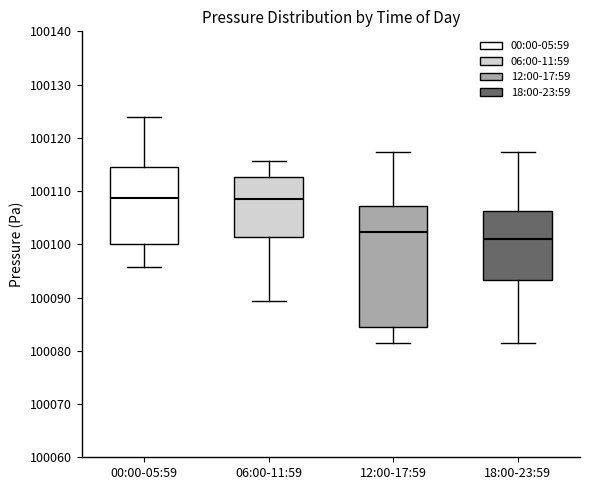

Reading left to right, transcribe this box plot: for each box, give where its median line is, the range the box spans, and where its two whiskers end, as read against the y-axis. The values are not printed on the chart, so give them approximately, as read against the axis.

00:00-05:59: median 100109, box 100100 to 100115, whiskers 100096 to 100124
06:00-11:59: median 100108, box 100101 to 100113, whiskers 100089 to 100116
12:00-17:59: median 100102, box 100084 to 100107, whiskers 100082 to 100117
18:00-23:59: median 100101, box 100093 to 100106, whiskers 100082 to 100117